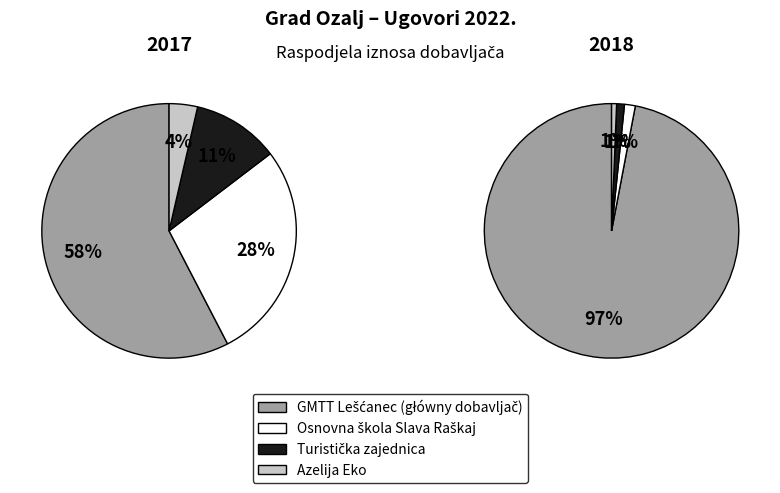

Does GMTT Lešćanec represent more than half of the total?

Yes